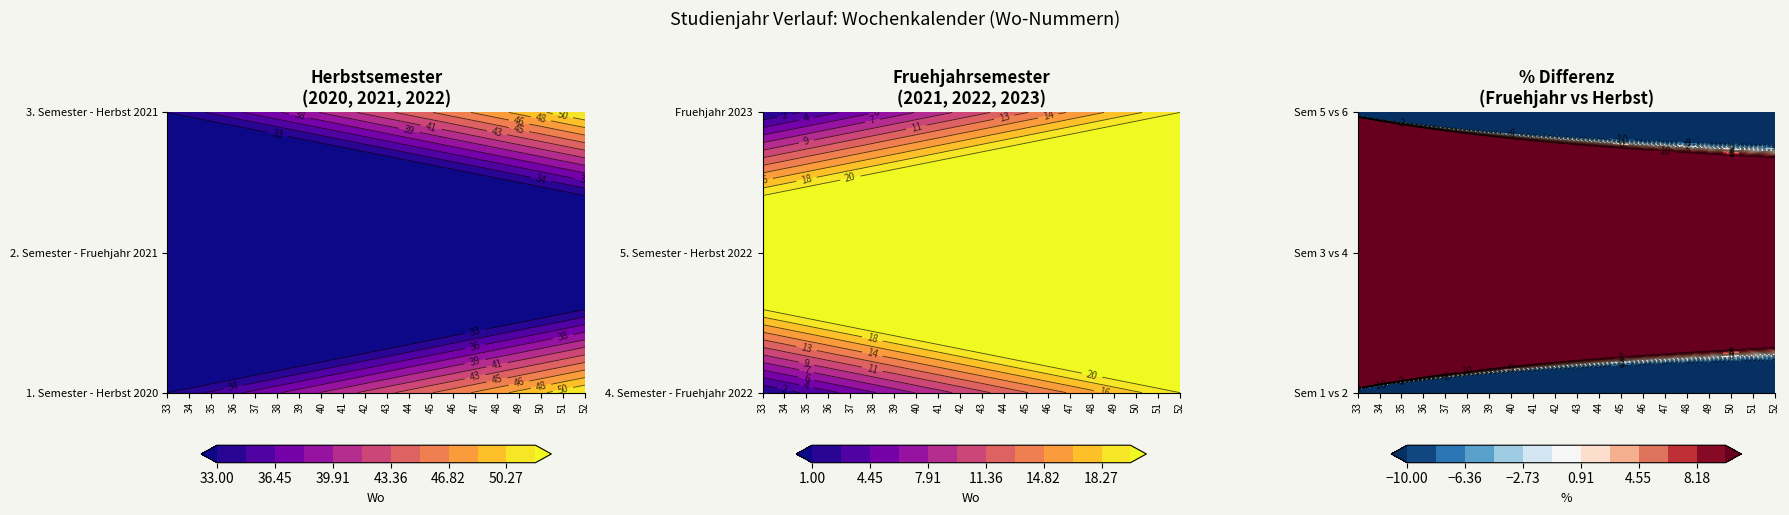

What is the minimum value for 4. Semester - Fruehjahr 2022?

1